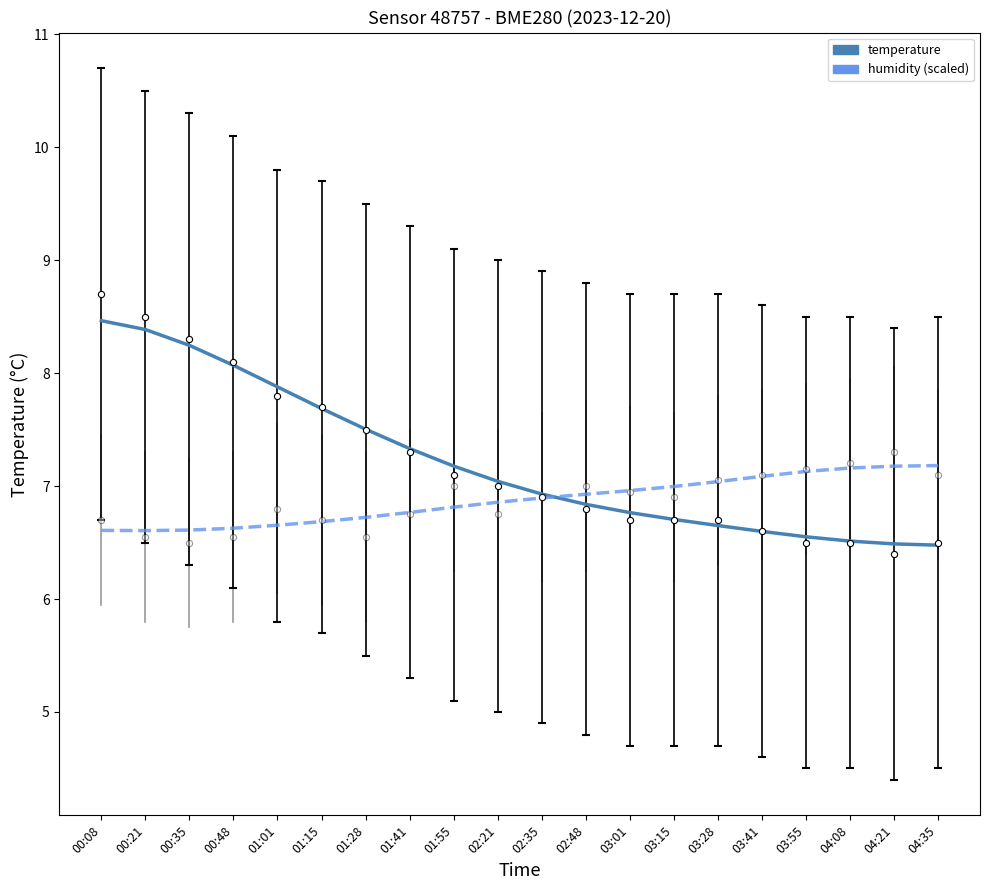

Which series has the largest Y range (max minus min)?

temperature